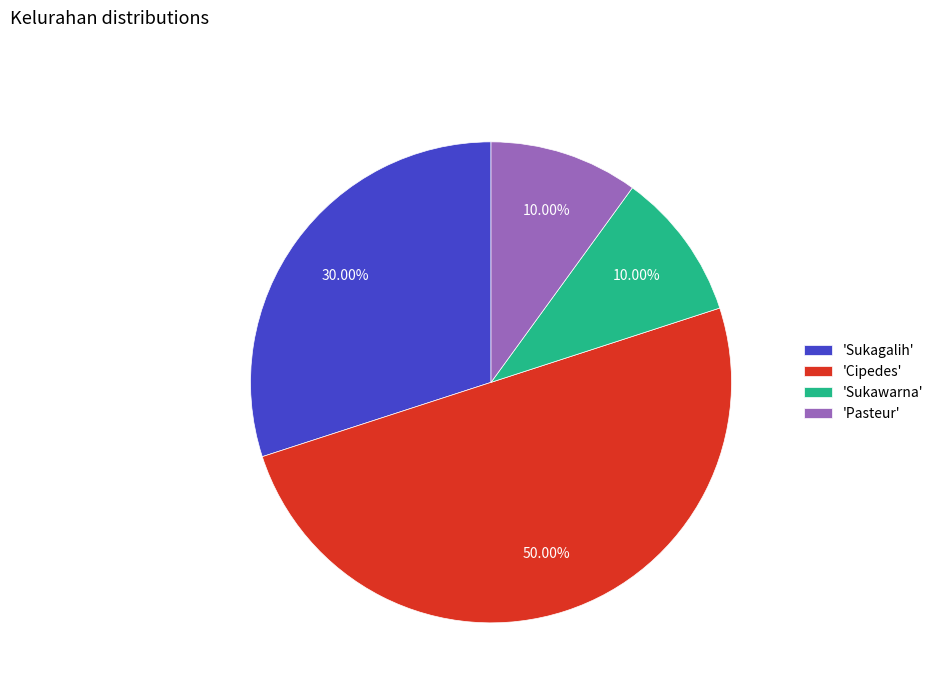

Count the number of slices in the pie.

4